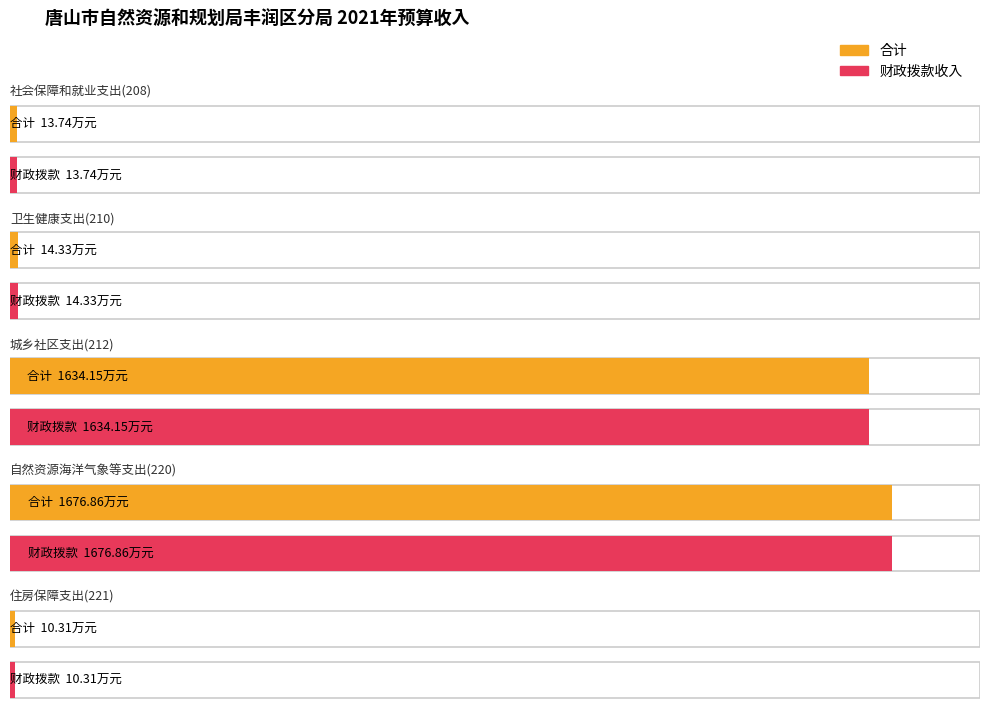

Rank the series by their maximum value, from lowest to highest.

合计, 财政拨款收入